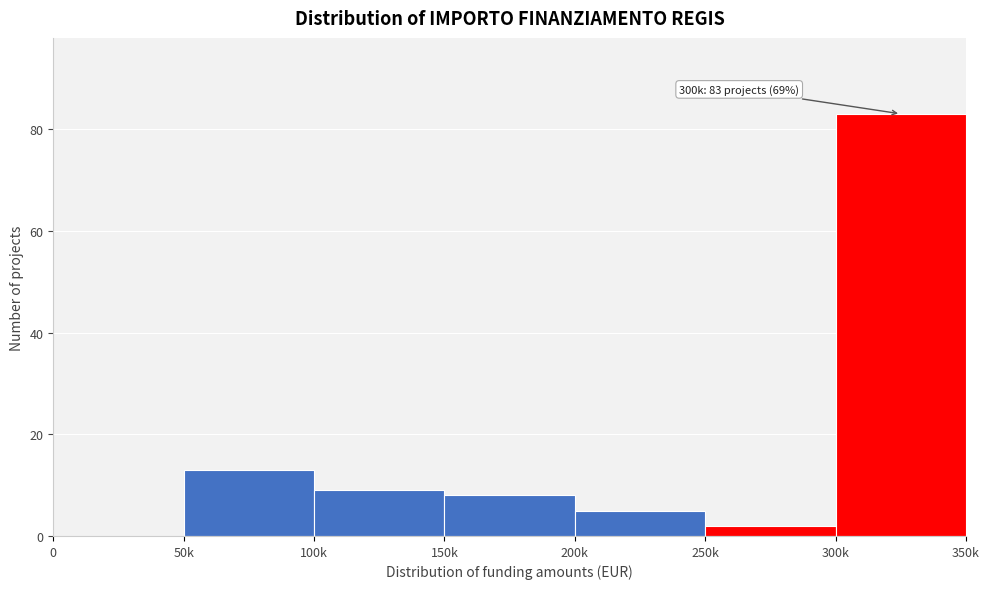

Reading right to left, list all the values displayed in this chart.

300k=83	250k=2	200k=5	150k=8	100k=9	50k=13	0=0